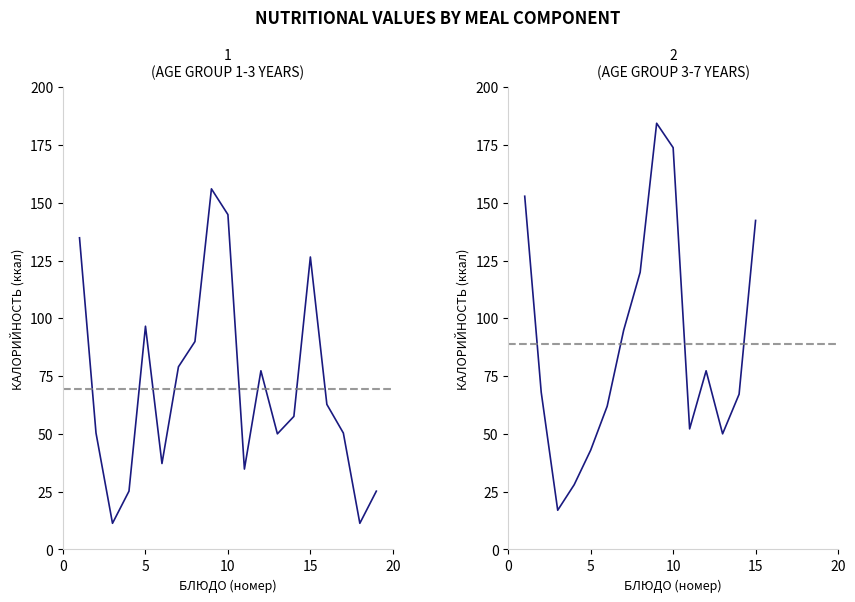

What is the average value?

88.9